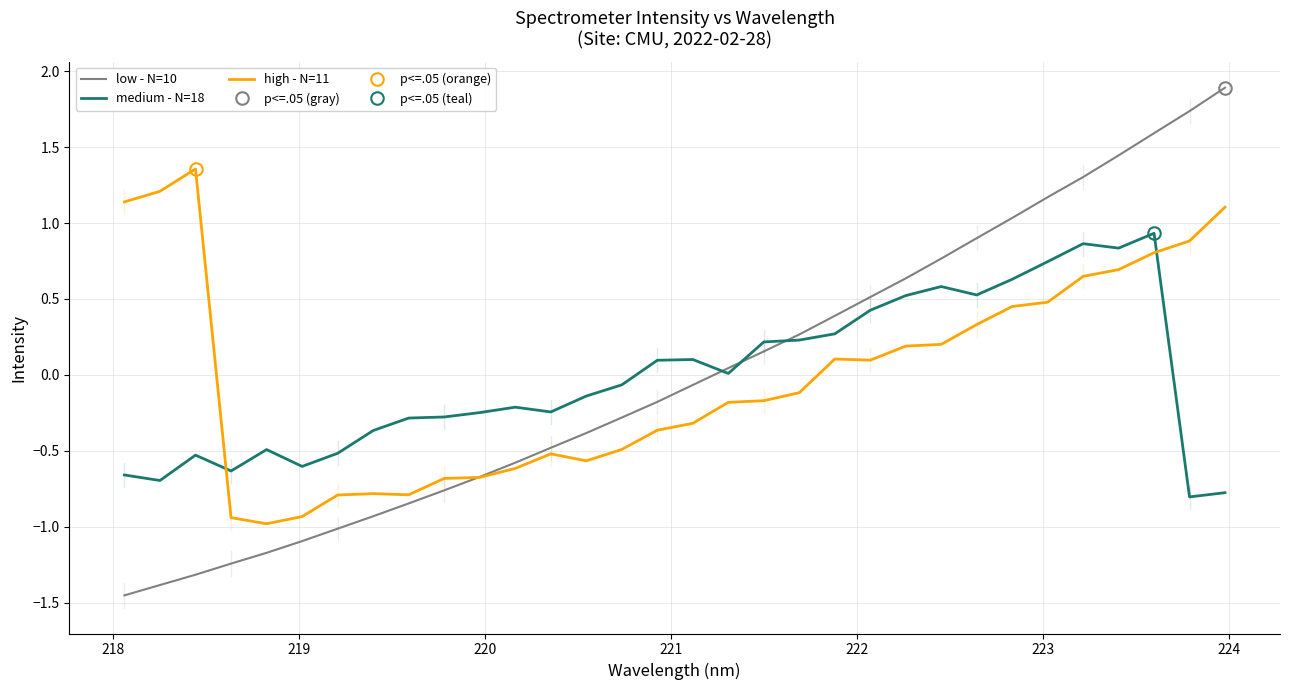

List the series in order of their peak value, lowest first.

medium - N=18, high - N=11, low - N=10